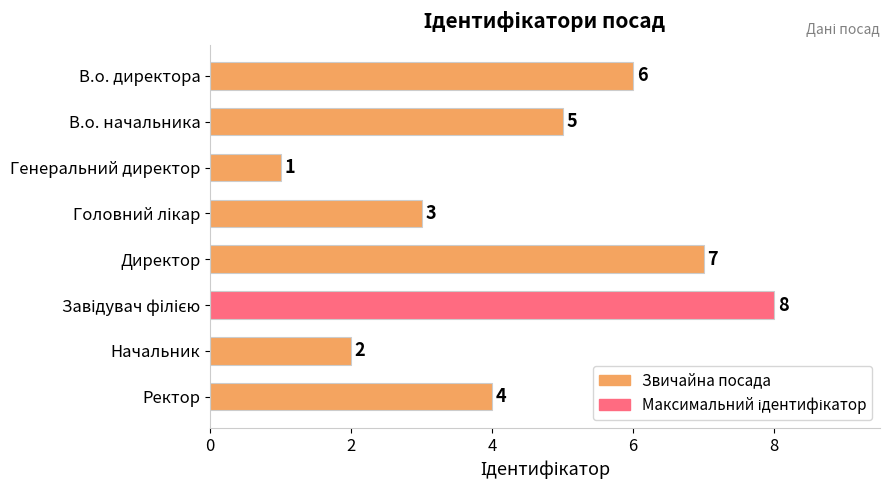

What is the sum of all values?

36